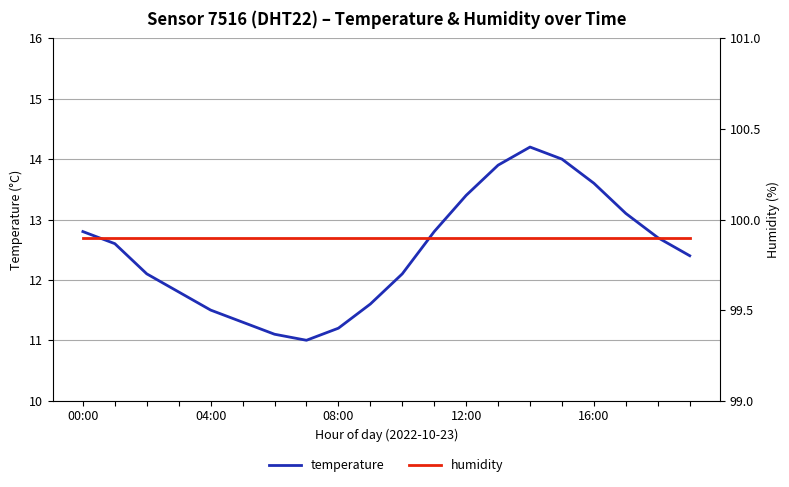

True or false: temperature and humidity intersect in this chart.

False